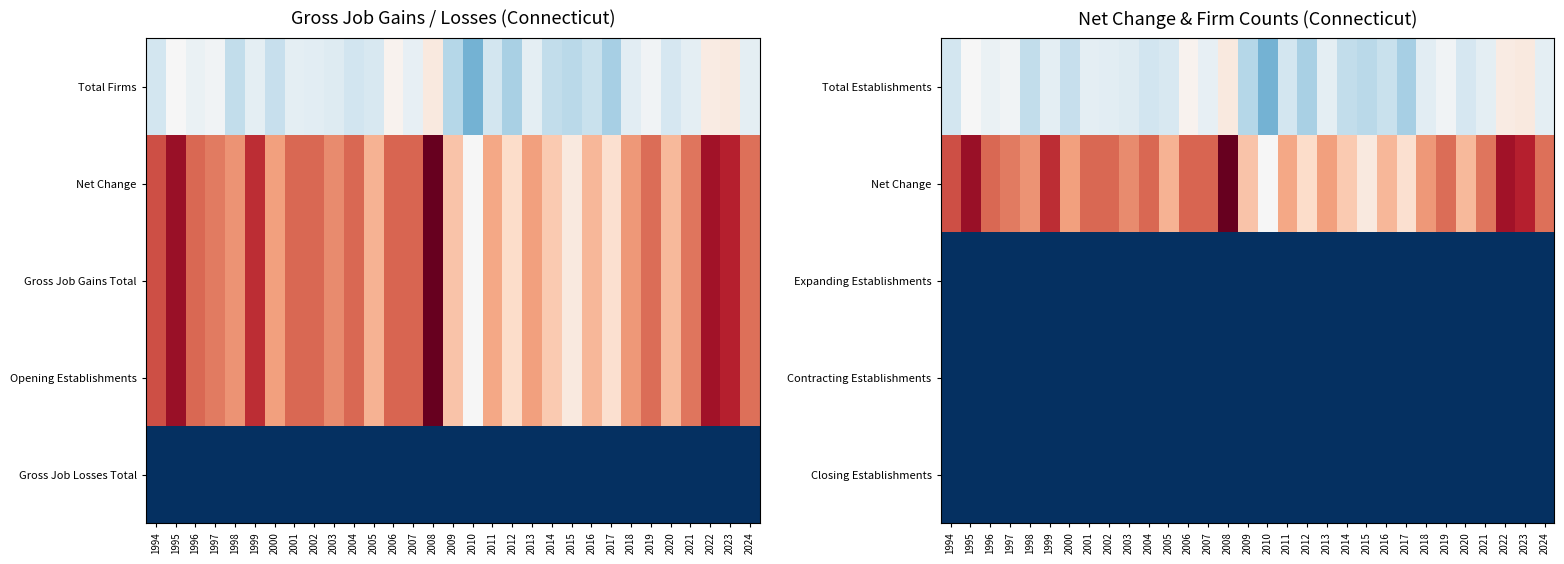

What is the sum of the Total Establishments values at 2018 and 2016?

133